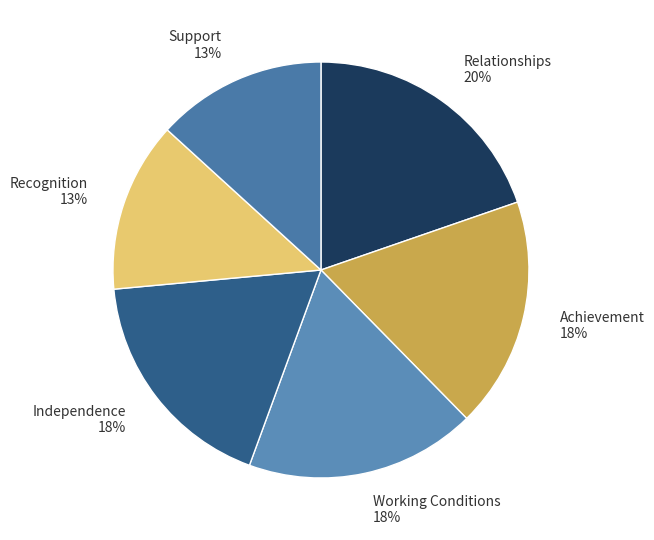

What percentage is the Relationships slice, to the nearest percent?

20%